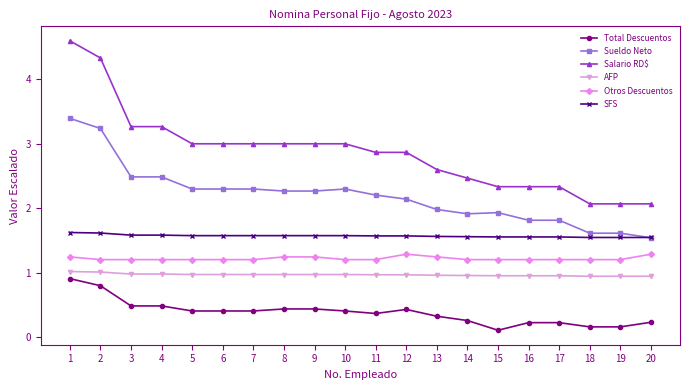

What is the difference between the highest and lowest values at 13?

2.3